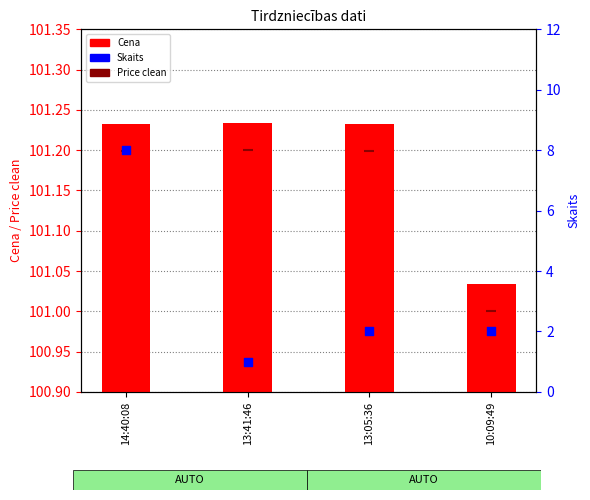

What are all the series names shown in the legend?

Cena, Price clean, Skaits